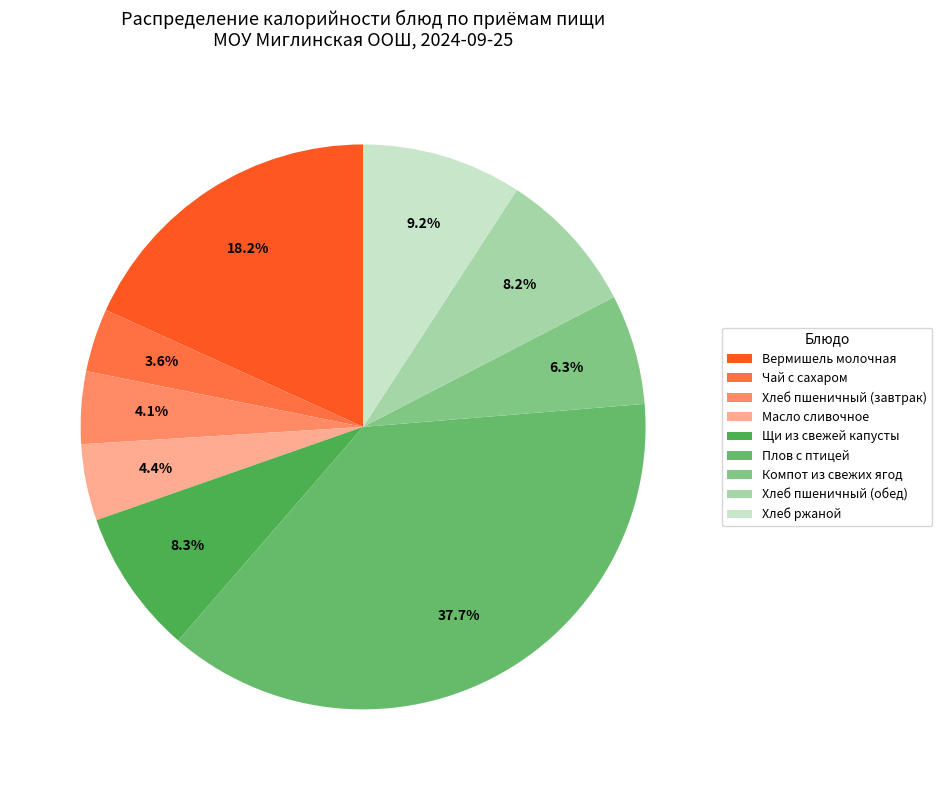

Count the number of slices in the pie.

9